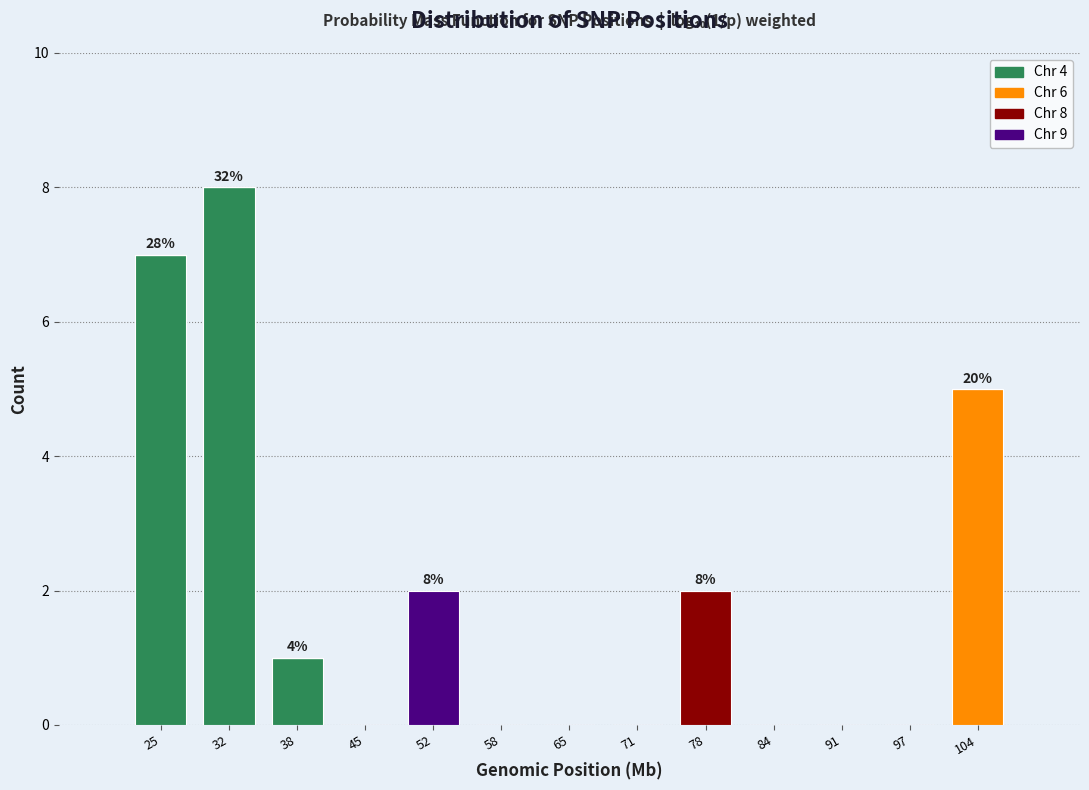

What is the maximum value for Chr 4?

8